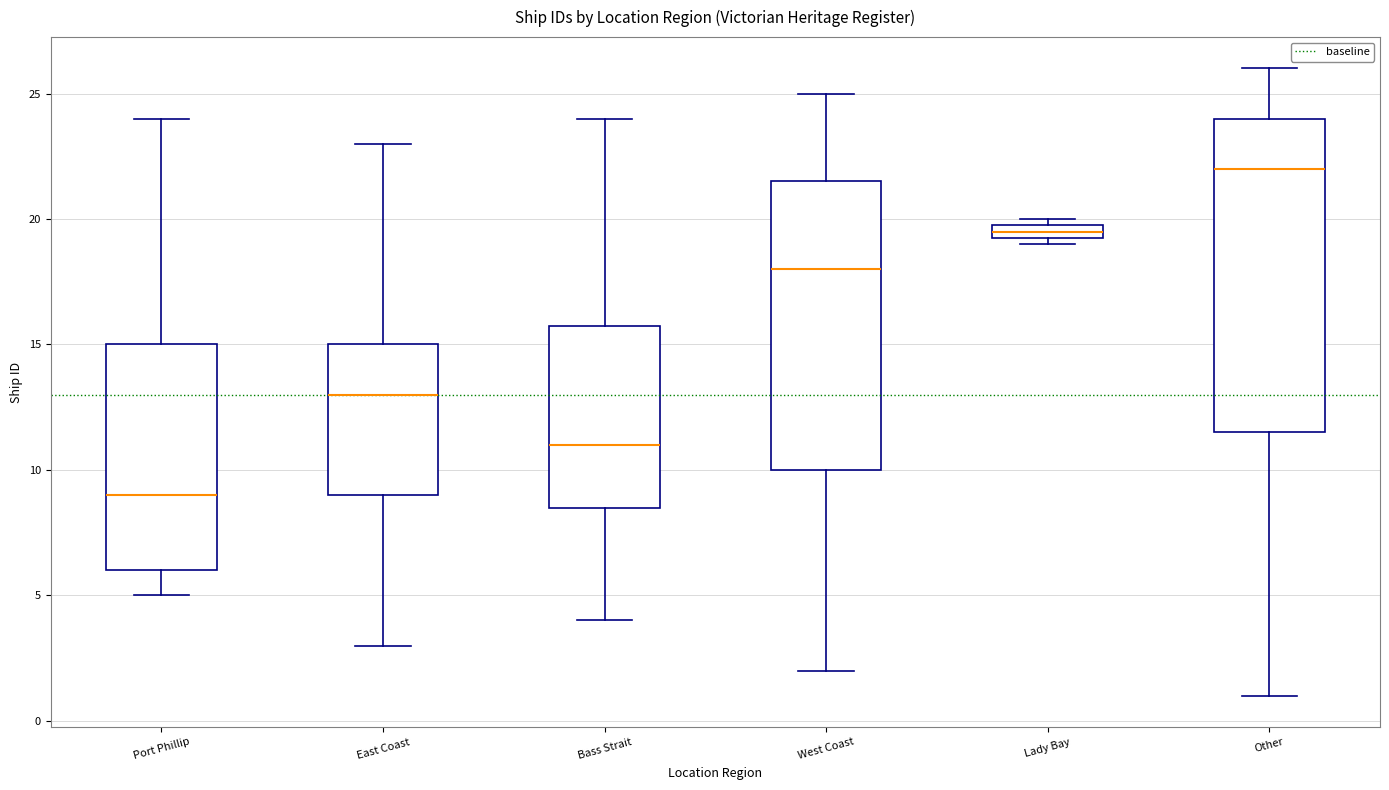

Which box's median line is the lowest?

Port Phillip